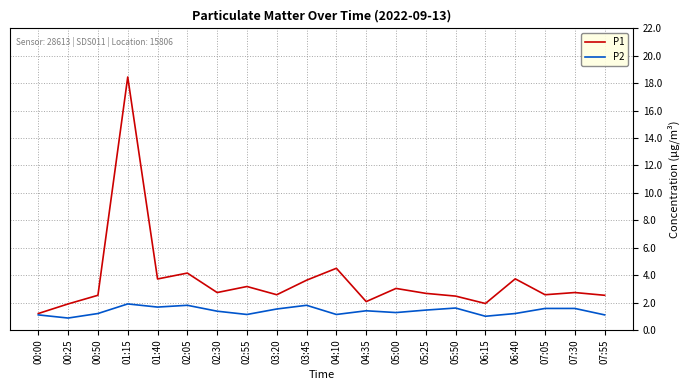

Rank the series at 04:10 from lowest to highest value.

P2, P1